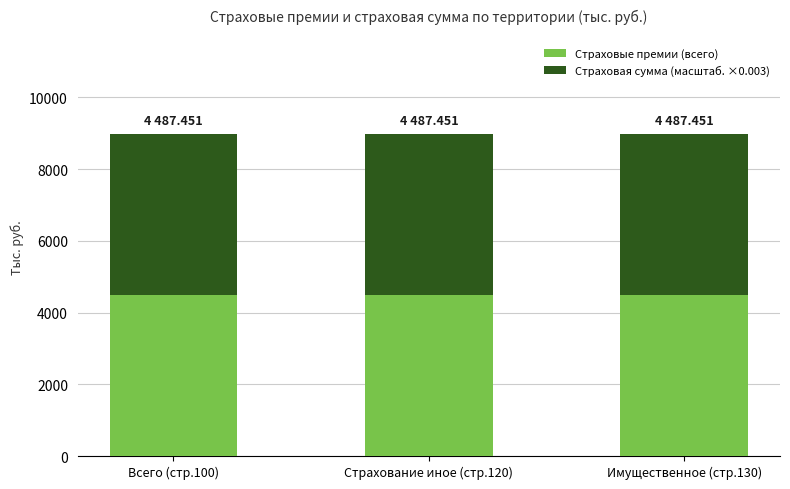

Are the bars grouped side by side (vs. stacked)?

No